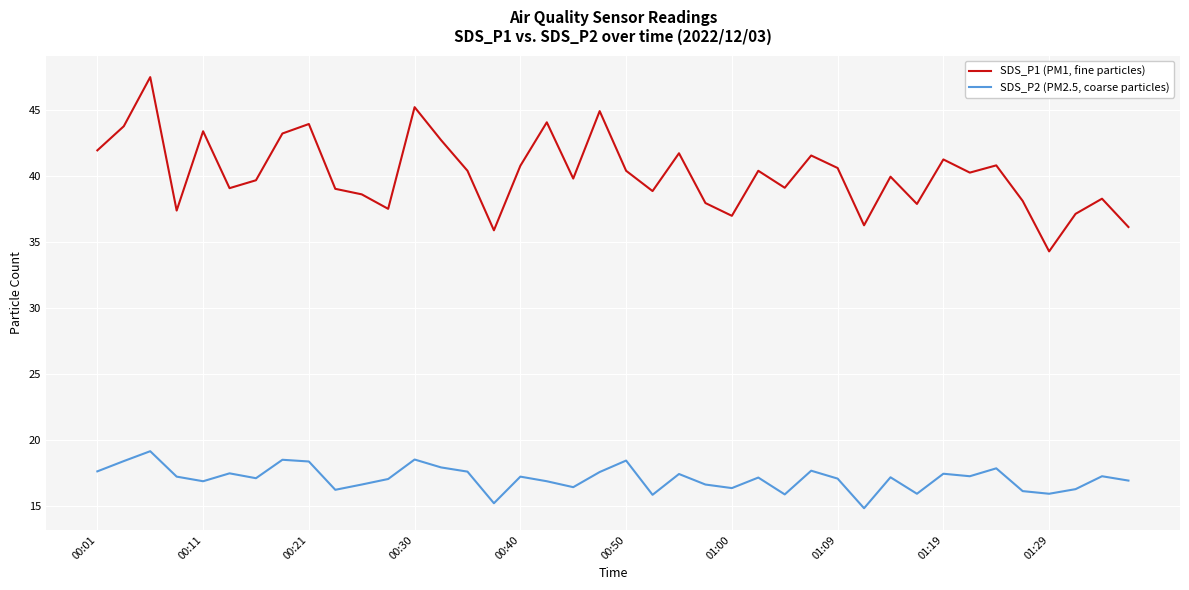

True or false: SDS_P2 (PM2.5, coarse particles) has more than 1 interior local peaks.

True